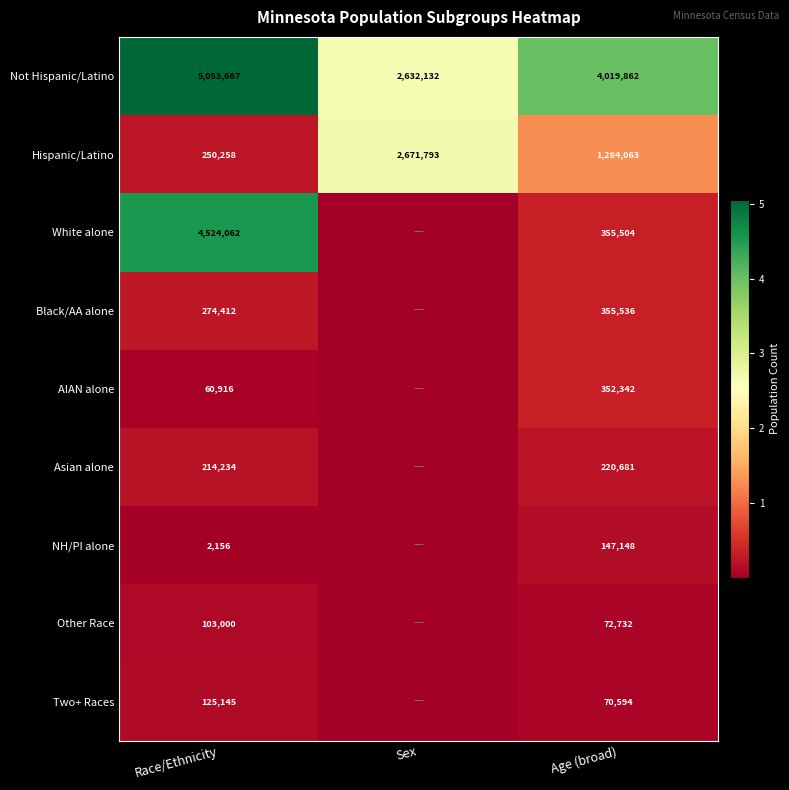

What is the minimum value for Hispanic/Latino?

250258